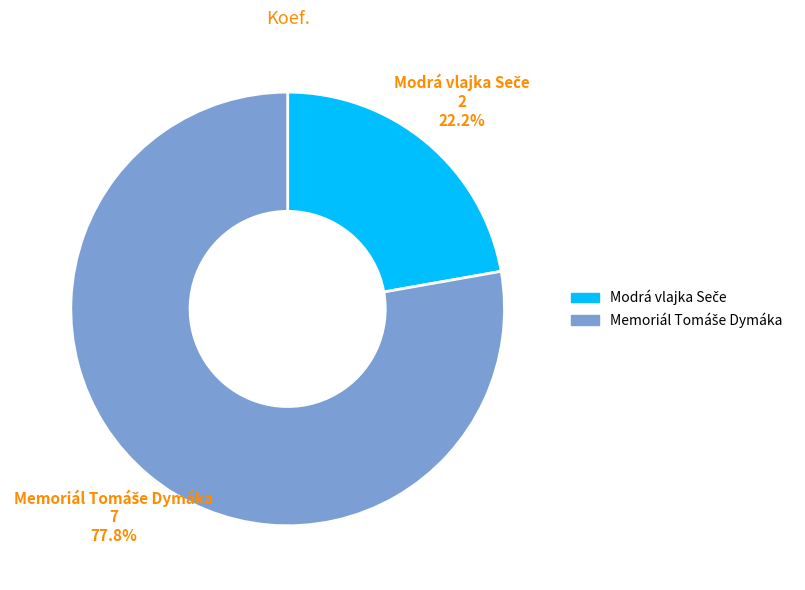

Is there a majority slice in this chart?

Yes